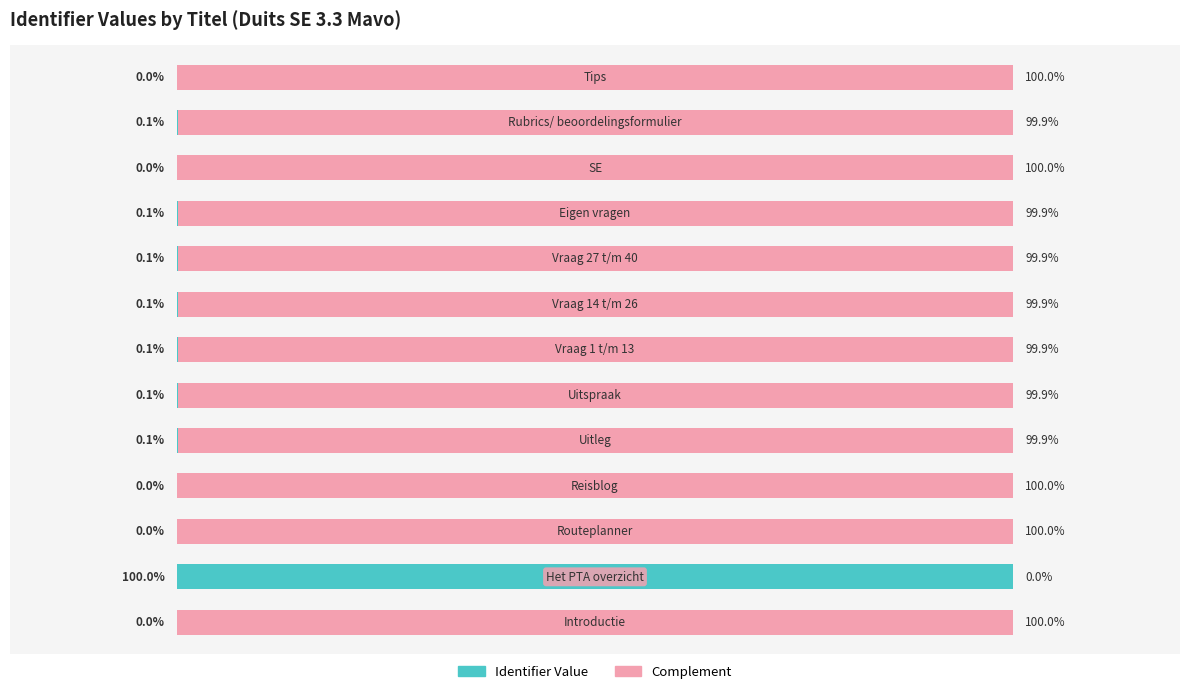

What is the value of the Identifier Value bar at the 2nd from the left?

100.0